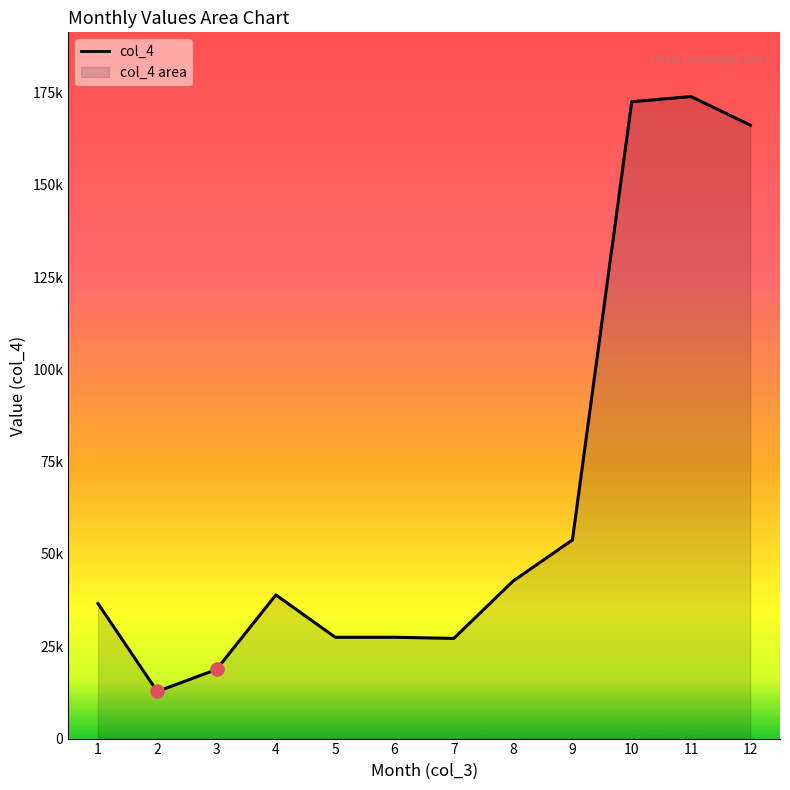

What is the ratio of the value at 5 to the value at 6?

1.0